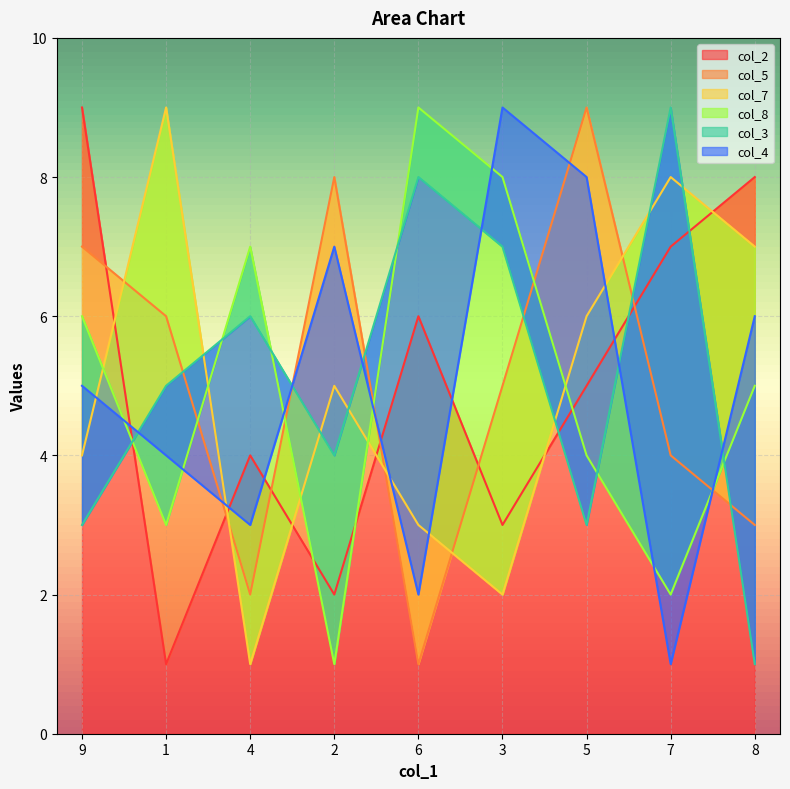

What are all the series names shown in the legend?

col_2, col_5, col_7, col_8, col_3, col_4